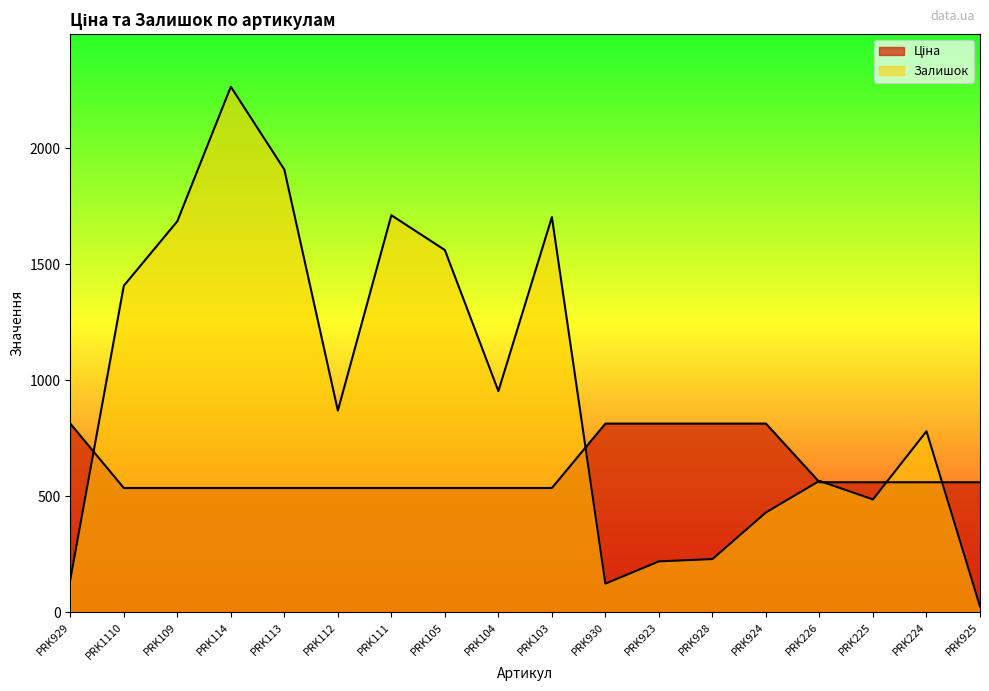

Rank the categories by Залишок value from lowest to highest.

PRK925, PRK930, PRK929, PRK923, PRK928, PRK924, PRK225, PRK226, PRK224, PRK112, PRK104, PRK1110, PRK105, PRK109, PRK103, PRK111, PRK113, PRK114